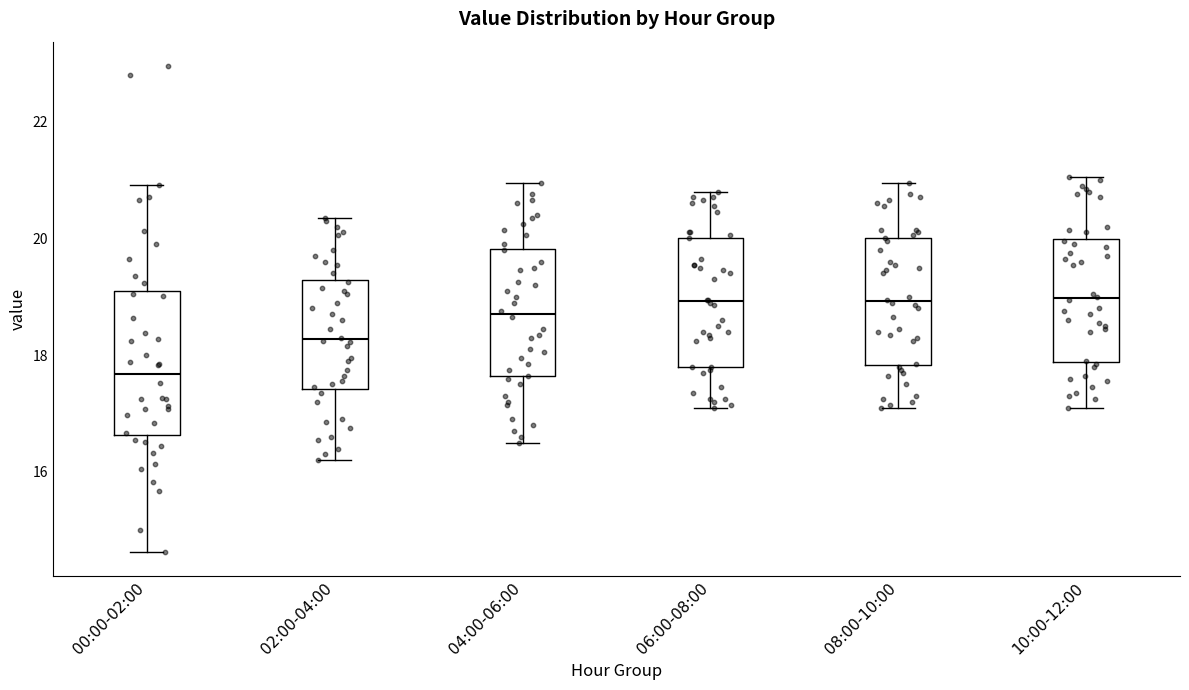

Reading left to right, transcribe this box plot: for each box, give where its median line is, the range the box spans, and where its two whiskers end, as read against the y-axis. The values are not printed on the chart, so give them approximately, as read against the axis.

00:00-02:00: median 17.6, box 16.6 to 19.0, whiskers 14.6 to 21.0
02:00-04:00: median 18.2, box 17.4 to 19.2, whiskers 16.2 to 20.4
04:00-06:00: median 18.8, box 17.6 to 19.8, whiskers 16.6 to 21.0
06:00-08:00: median 19.0, box 17.8 to 20.0, whiskers 17.2 to 20.8
08:00-10:00: median 19.0, box 17.8 to 20.0, whiskers 17.2 to 21.0
10:00-12:00: median 19.0, box 17.8 to 20.0, whiskers 17.2 to 21.0